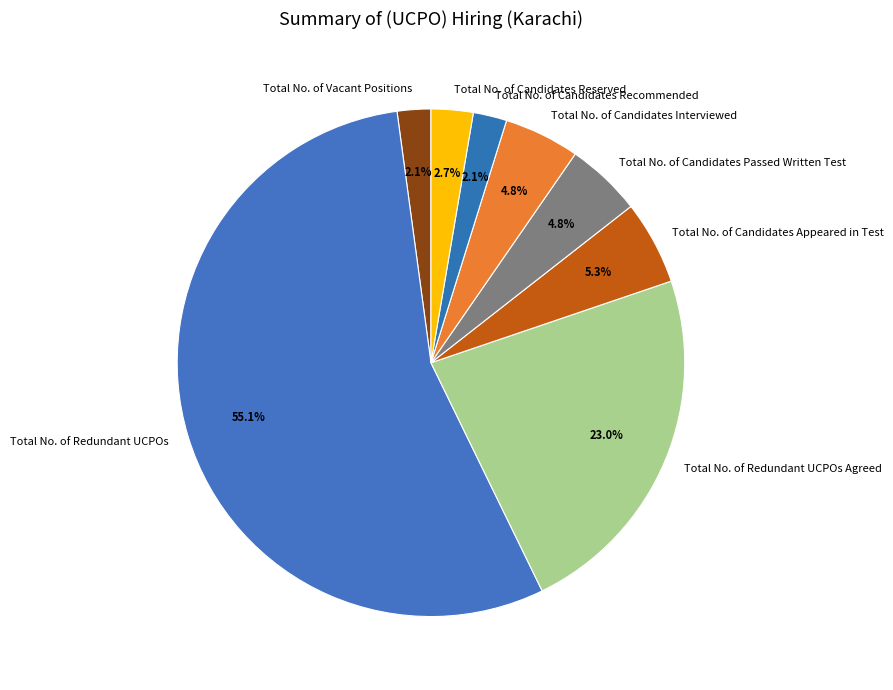

To the nearest percent, what percentage of the pie is Total No. of Candidates Passed Written Test?

5%